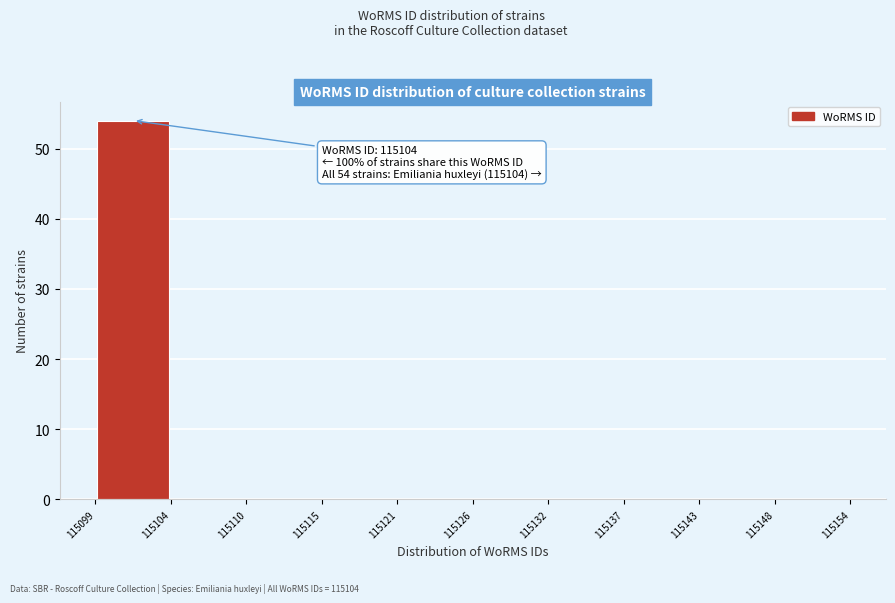

Over which range of the x-axis is the bar tallest?

115099 to 115104